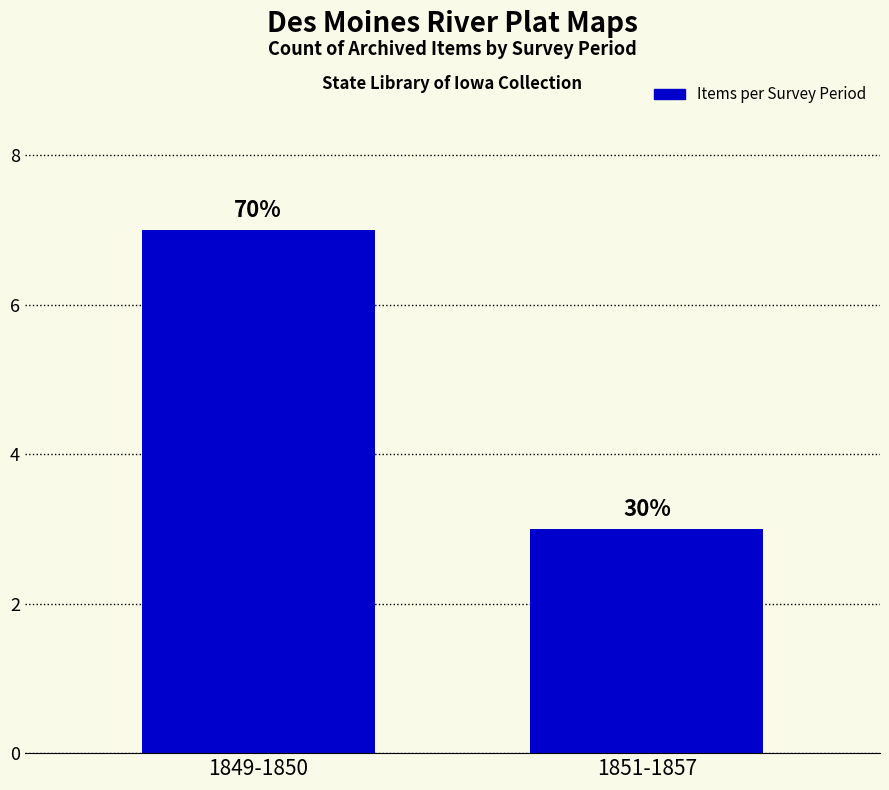

Is it true that the value at 1849-1850 is 7?

True